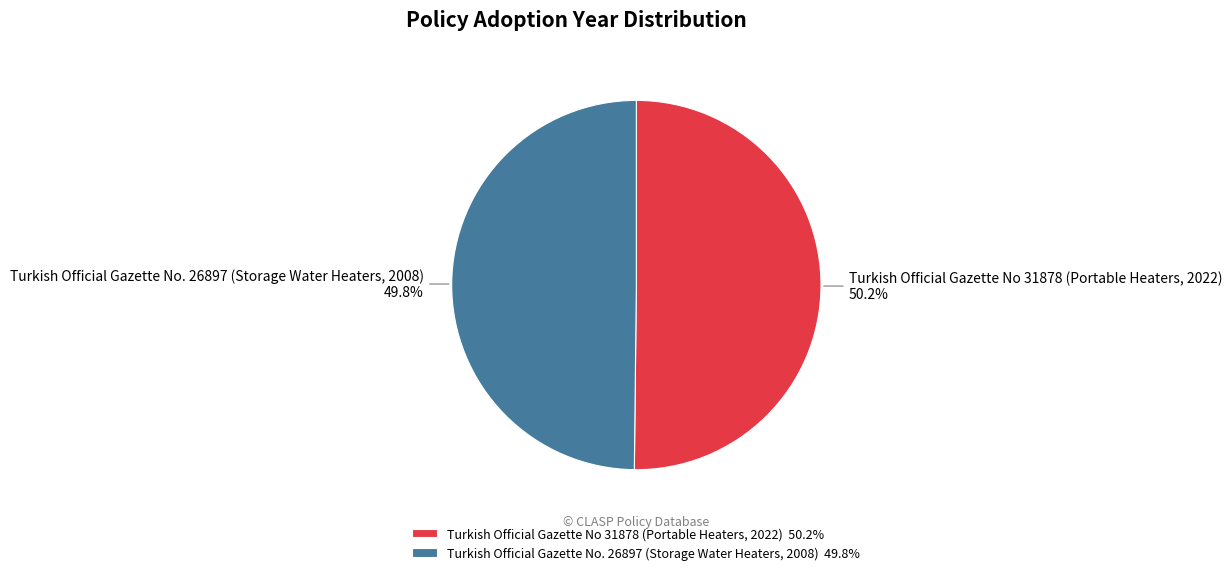

Rank the categories by value from highest to lowest.

Turkish Official Gazette No 31878 (Portable Heaters, 2022), Turkish Official Gazette No. 26897 (Storage Water Heaters, 2008)